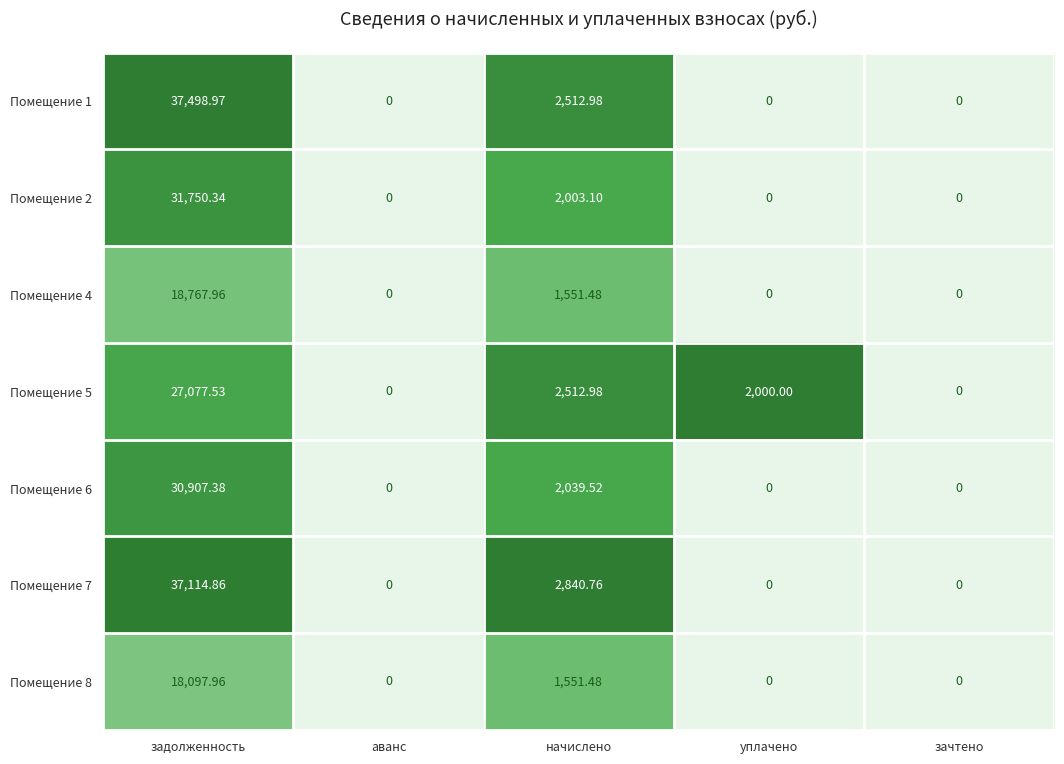

At which label is Помещение 4 closest to 9383?

начислено